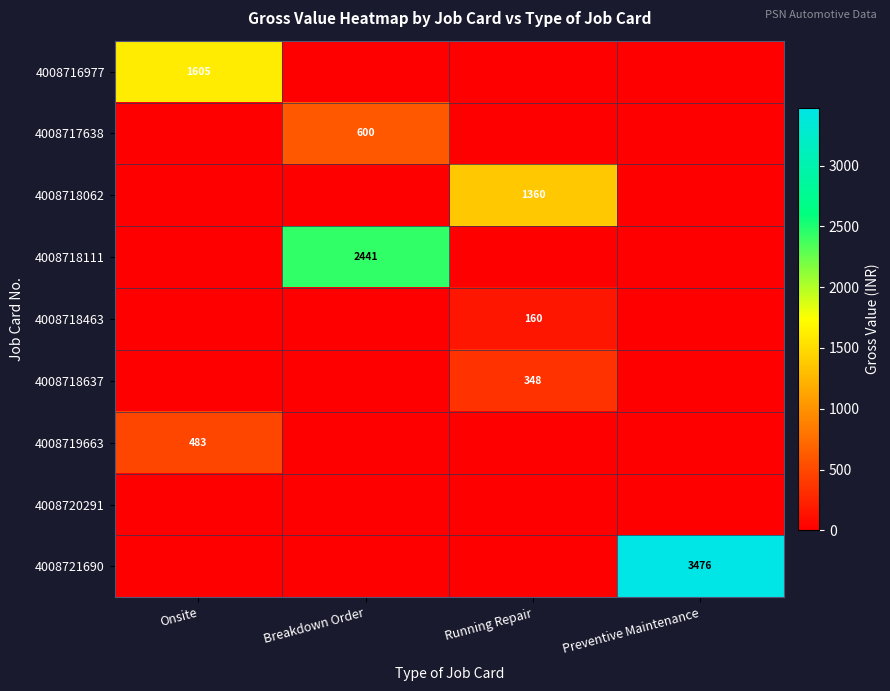

The 4008721690 series shows 3476 at Preventive Maintenance. True or false?

True